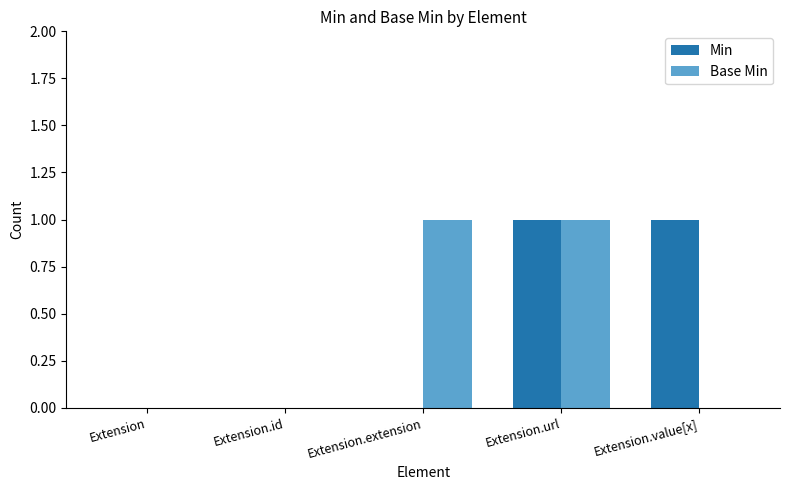

The Min series shows 0 at Extension.id. True or false?

True